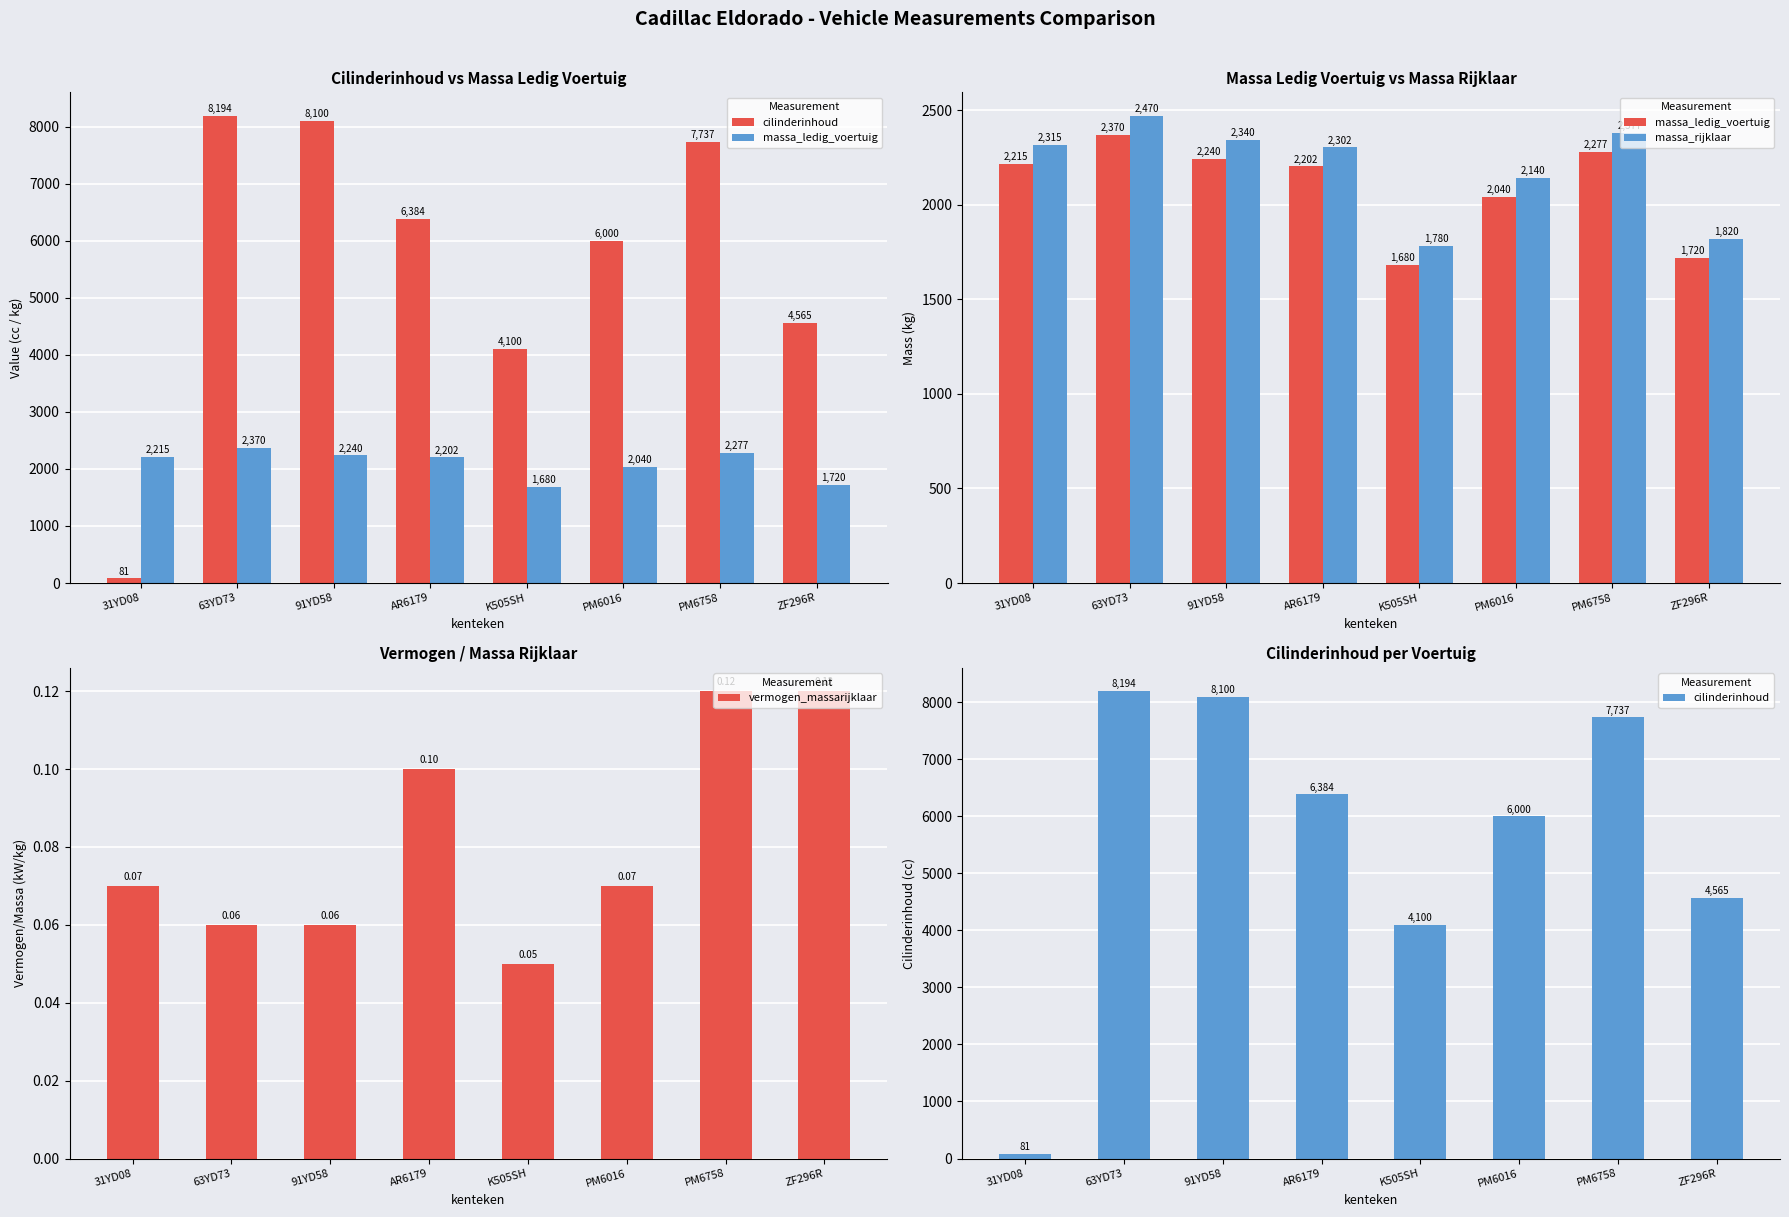

What is the average value of the vermogen_massarijklaar series?

0.1